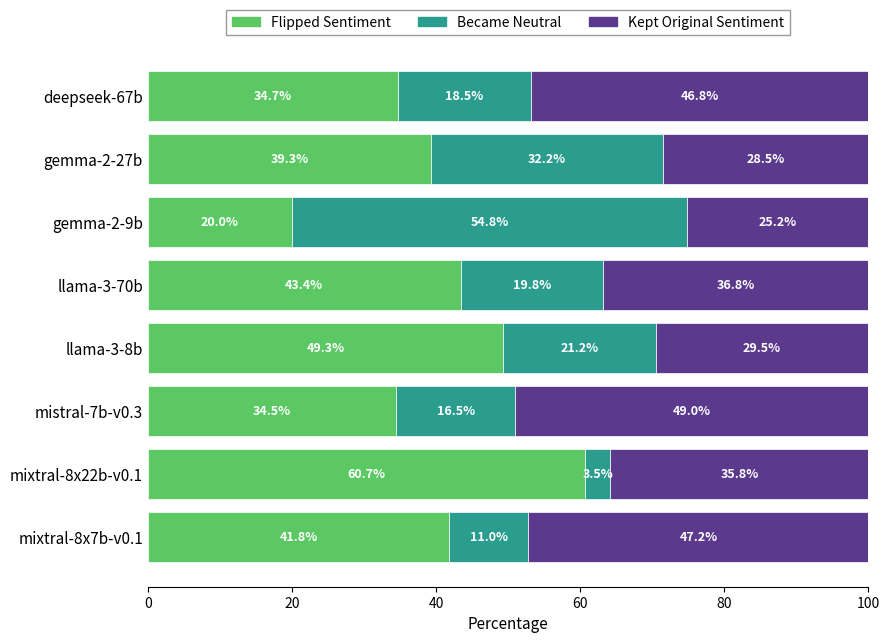

Read the Flipped Sentiment value at mixtral-8x7b-v0.1.

41.8